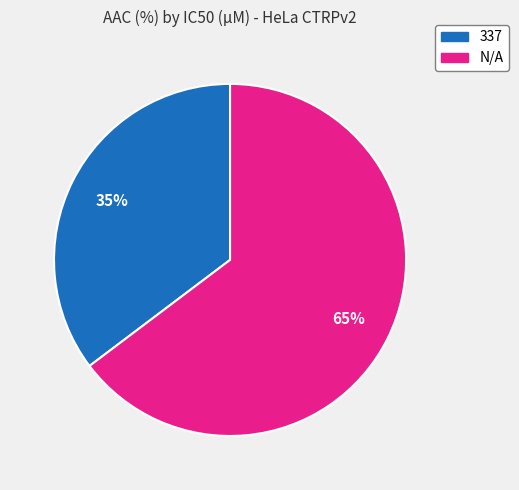

To the nearest percent, what is the average slice percentage?

50%